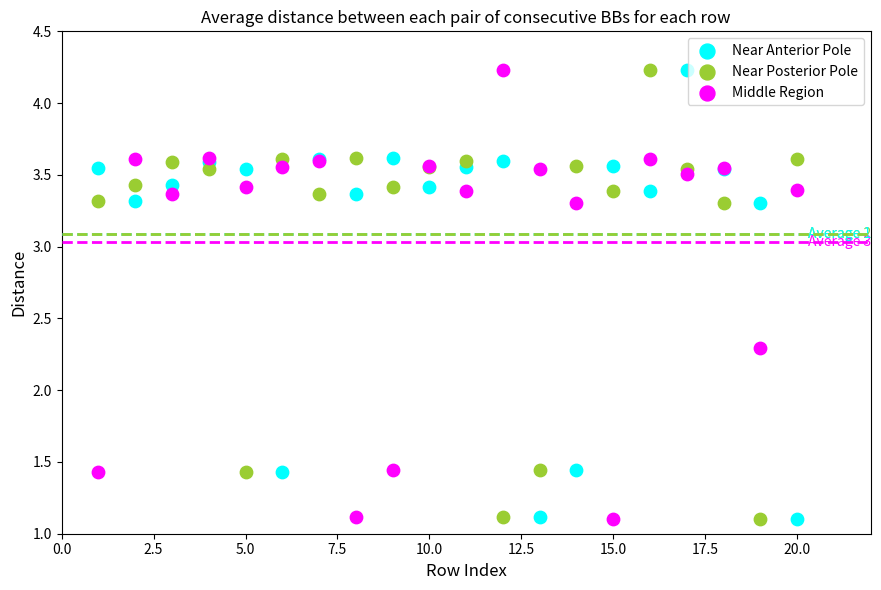

What are all the series names shown in the legend?

Near Anterior Pole, Near Posterior Pole, Middle Region